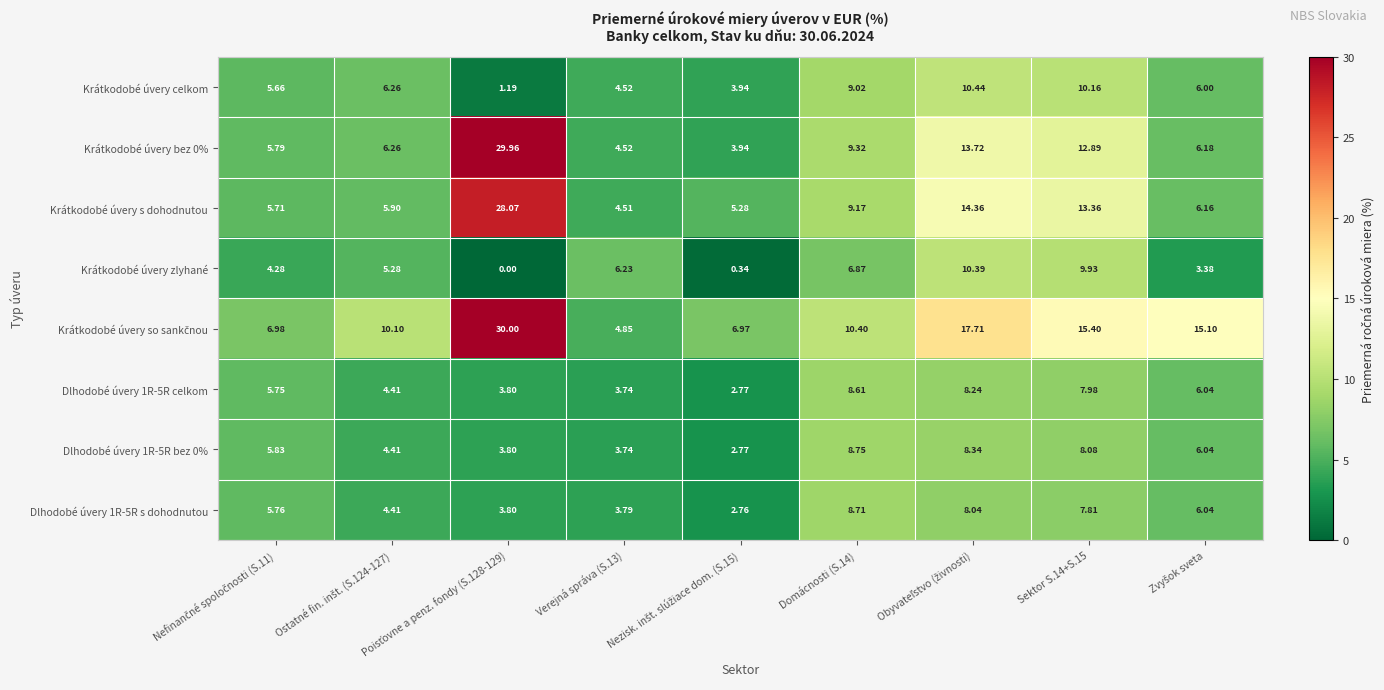

Rank the series by their maximum value, from lowest to highest.

Dlhodobé úvery 1R-5R celkom, Dlhodobé úvery 1R-5R s dohodnutou, Dlhodobé úvery 1R-5R bez 0%, Krátkodobé úvery zlyhané, Krátkodobé úvery celkom, Krátkodobé úvery s dohodnutou, Krátkodobé úvery bez 0%, Krátkodobé úvery so sankčnou